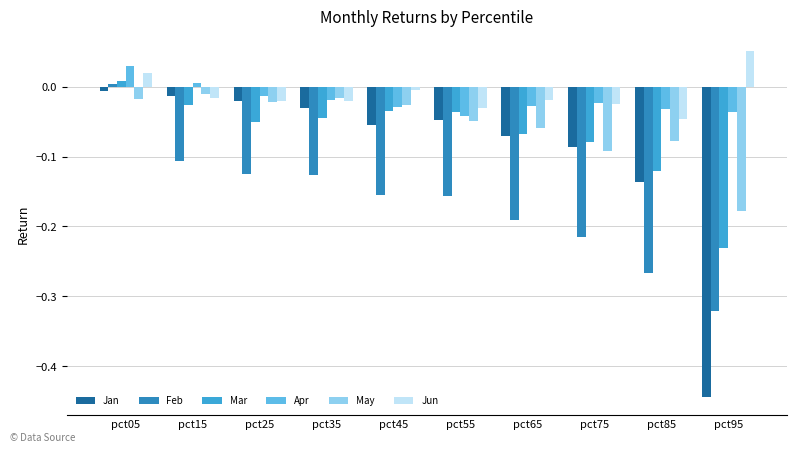

True or false: Apr has a value of -0.0 at pct95.

True